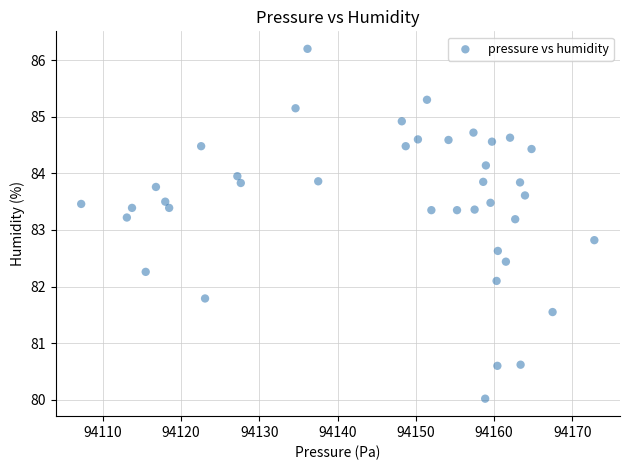

What is the range of X values (max minus min)?

65.6